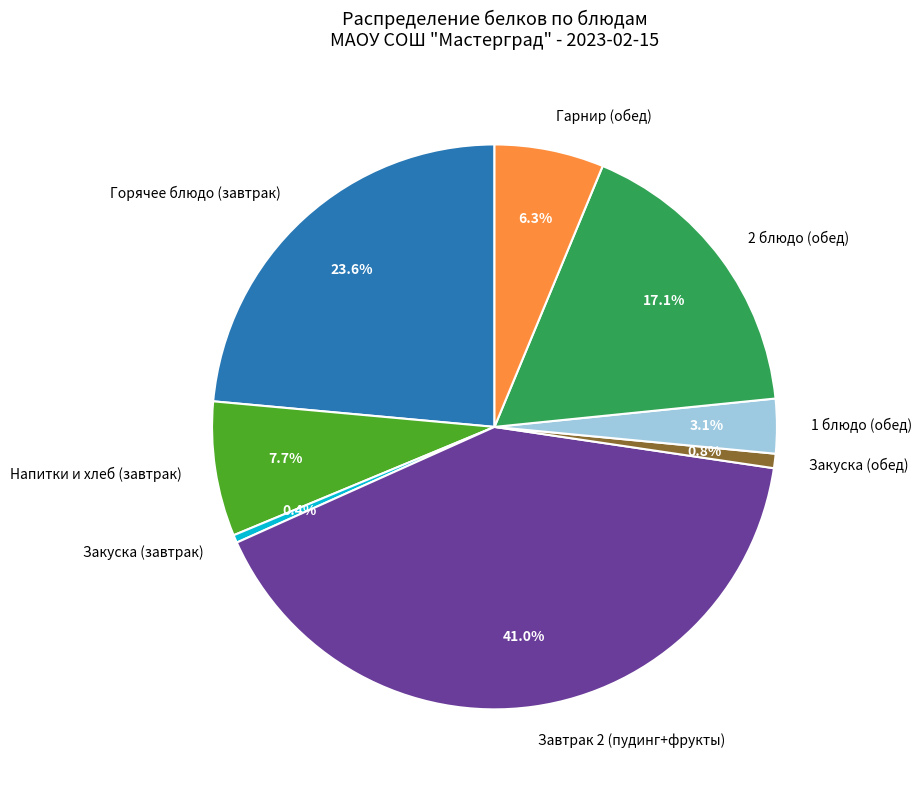

What is the largest slice in the pie chart?

Завтрак 2 (пудинг+фрукты)